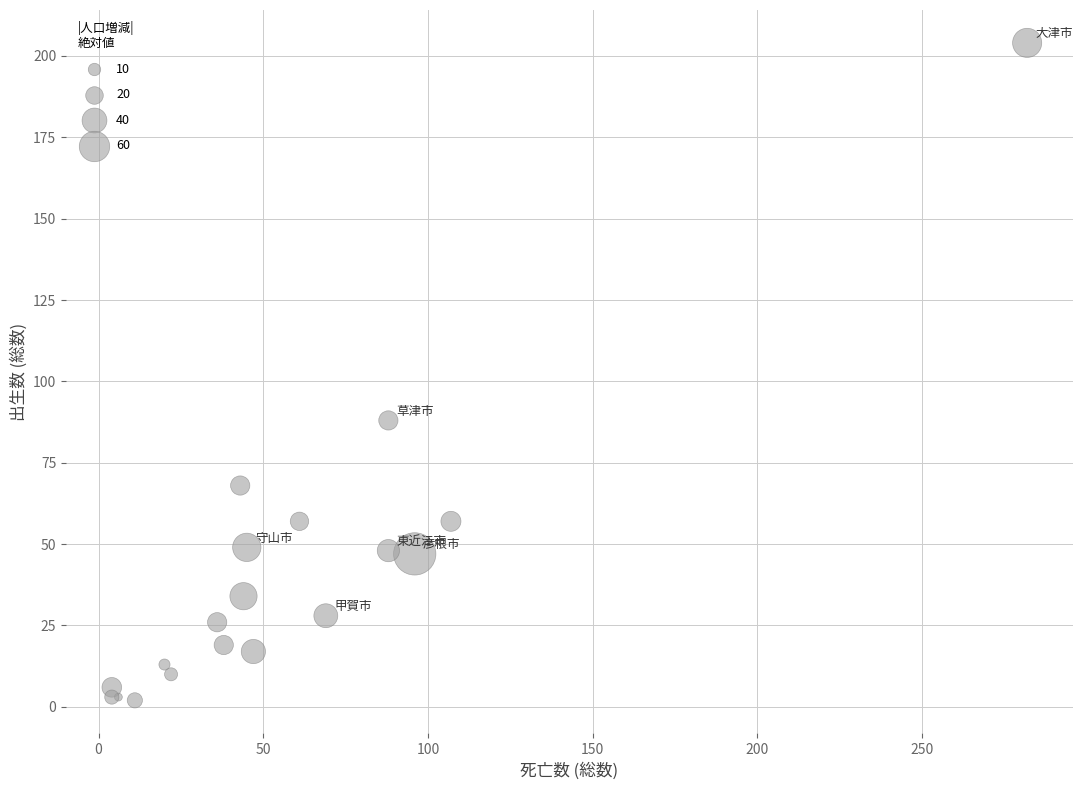

What Y value in the scatter plot is closest to 103?

88